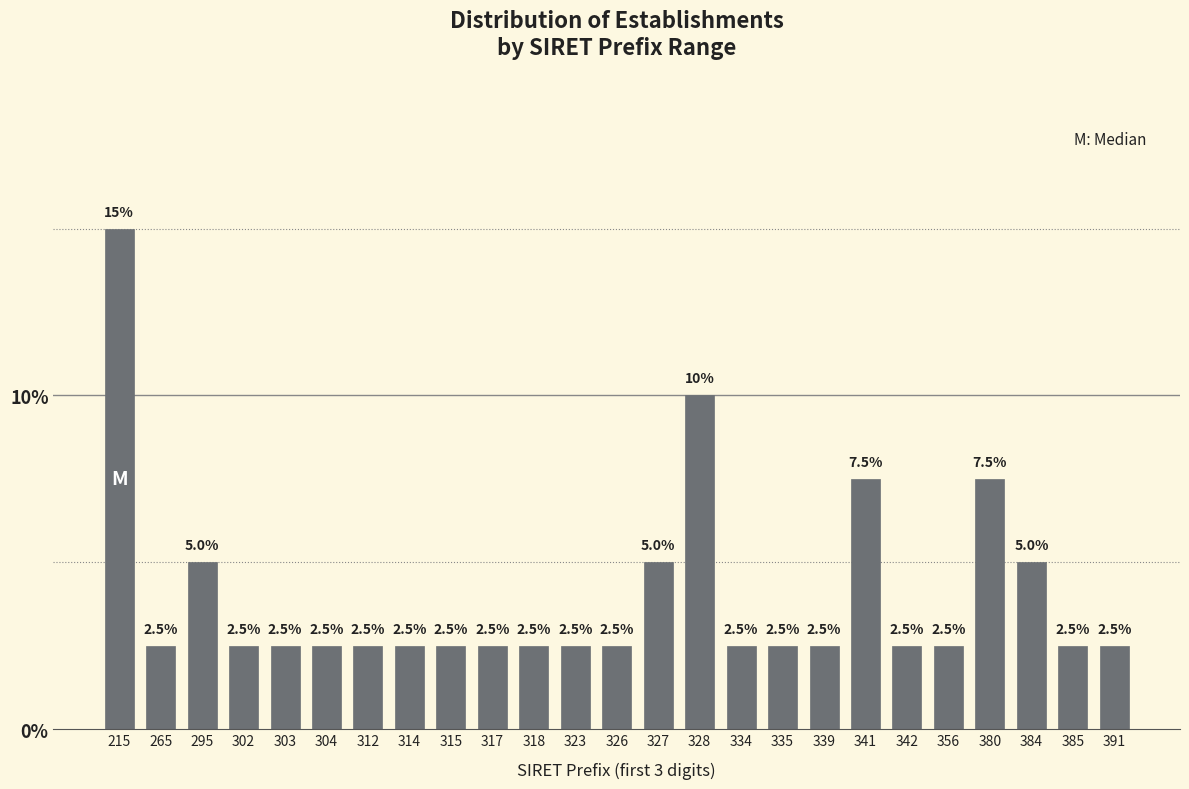

Reading left to right, transcribe all the data shown in this chart.

215=15.0	265=2.5	295=5.0	302=2.5	303=2.5	304=2.5	312=2.5	314=2.5	315=2.5	317=2.5	318=2.5	323=2.5	326=2.5	327=5.0	328=10.0	334=2.5	335=2.5	339=2.5	341=7.5	342=2.5	356=2.5	380=7.5	384=5.0	385=2.5	391=2.5